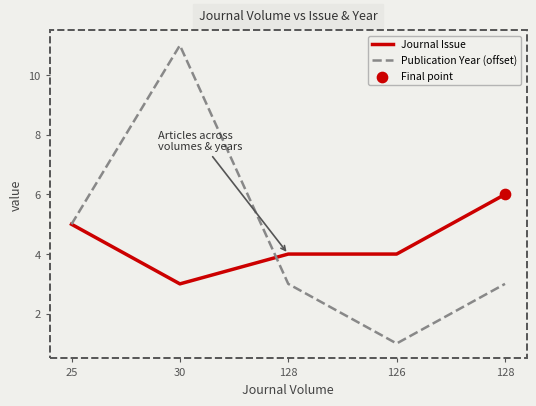

At how many categories does at least one series exceed 10?

1